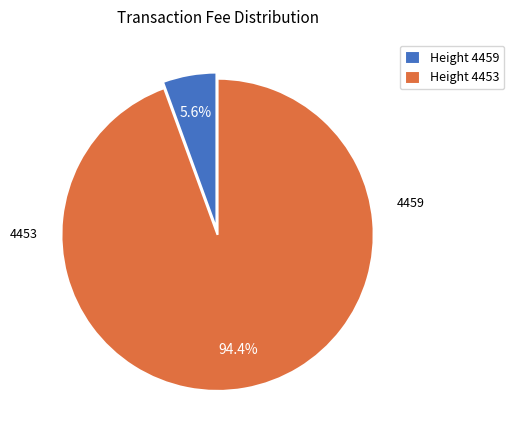

What portion of the pie excludes Height 4453?

5.6%